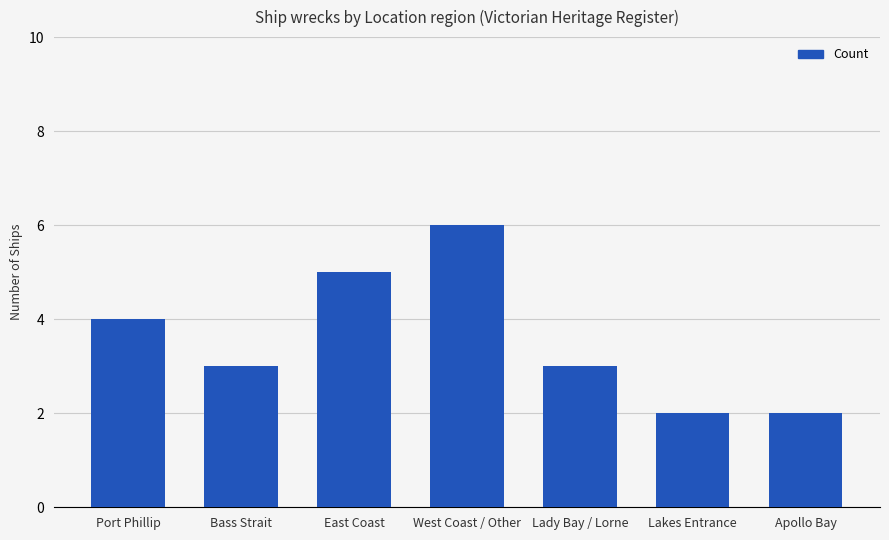

What is the average value?

4